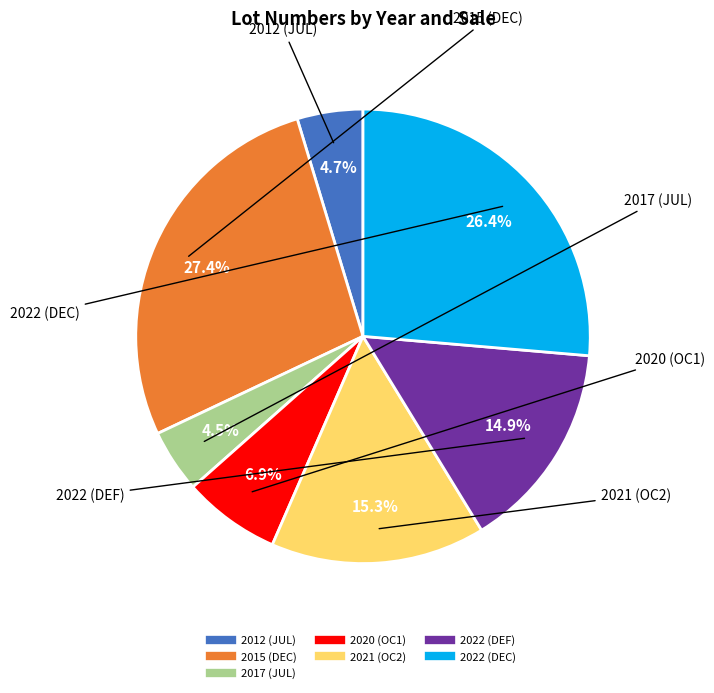

To the nearest percent, what is the average slice percentage?

14%